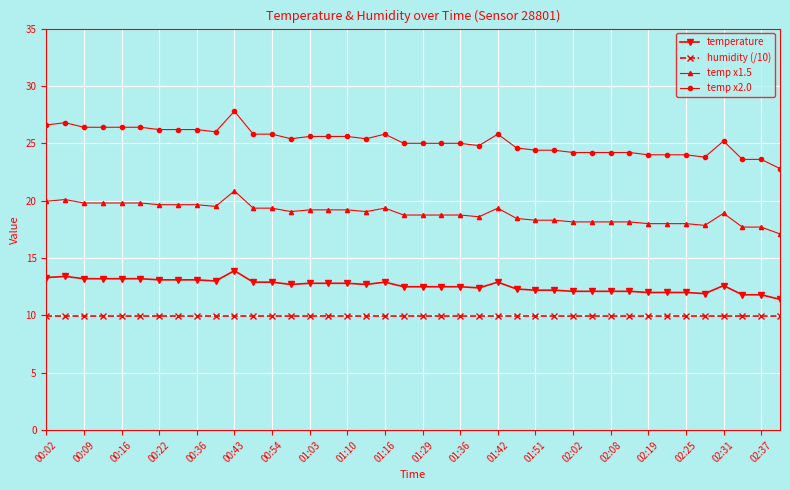

What is the maximum value shown in the chart?

27.8